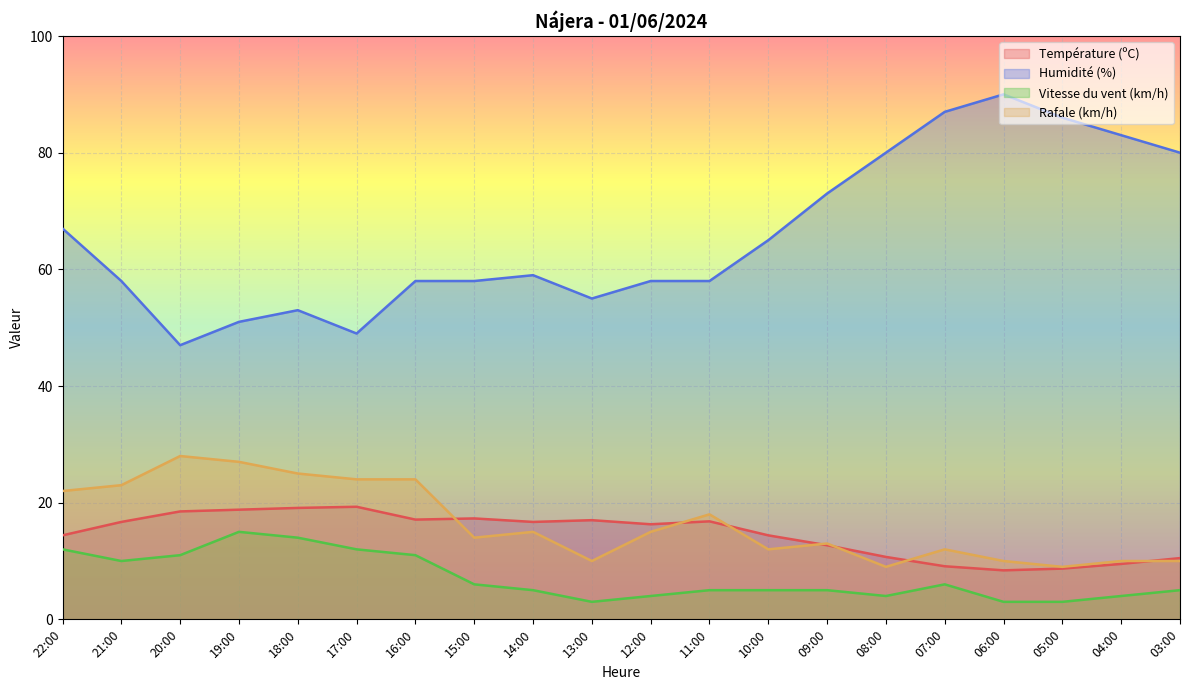

The value of Rafale (km/h) at 16:00 is 35.4. True or false?

False